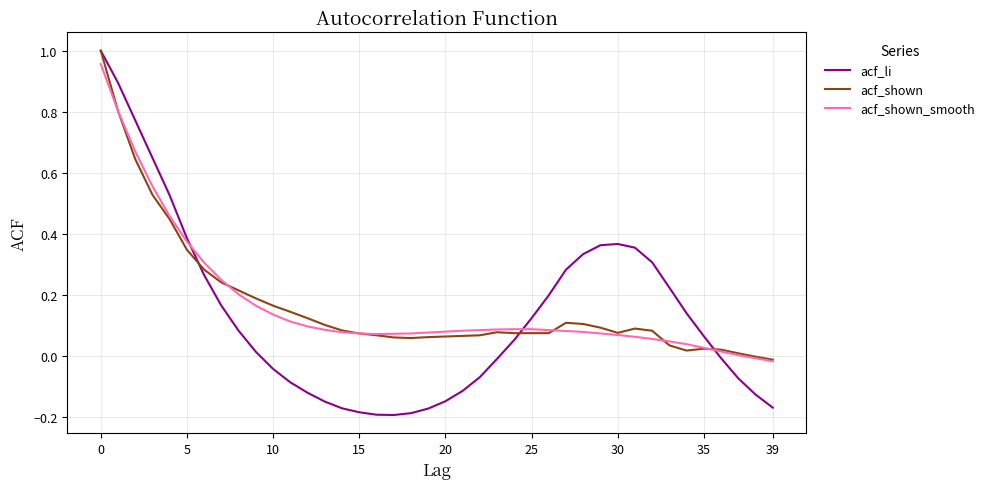

Which series ends up on top after the final intersection of acf_shown_smooth and acf_li?

acf_shown_smooth